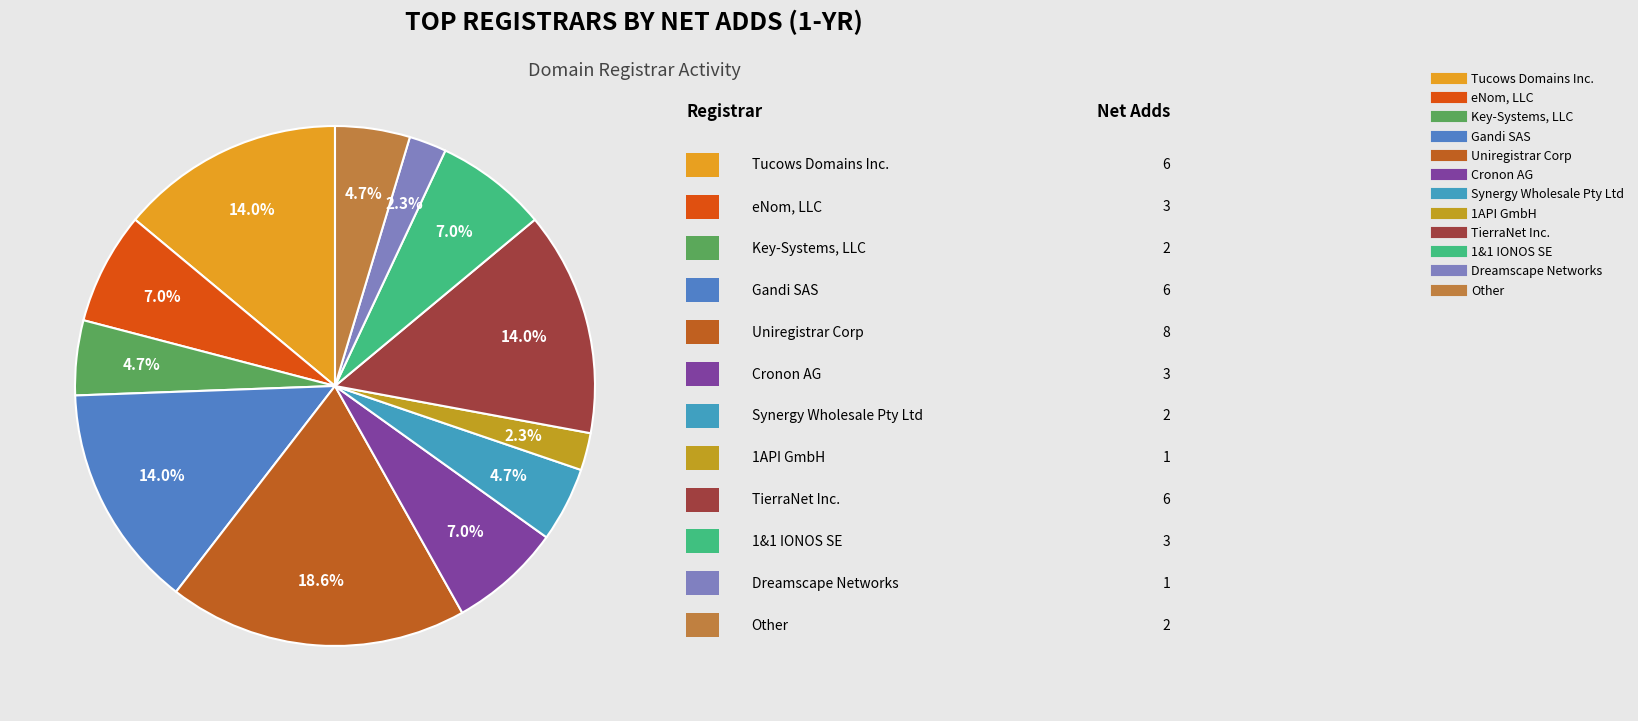

How many slices are in this pie chart?

12